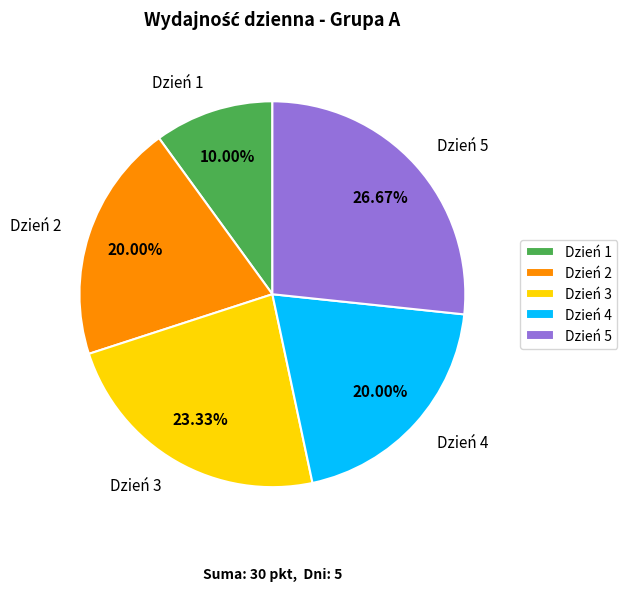

What percentage is NOT represented by Dzień 3?

76.7%